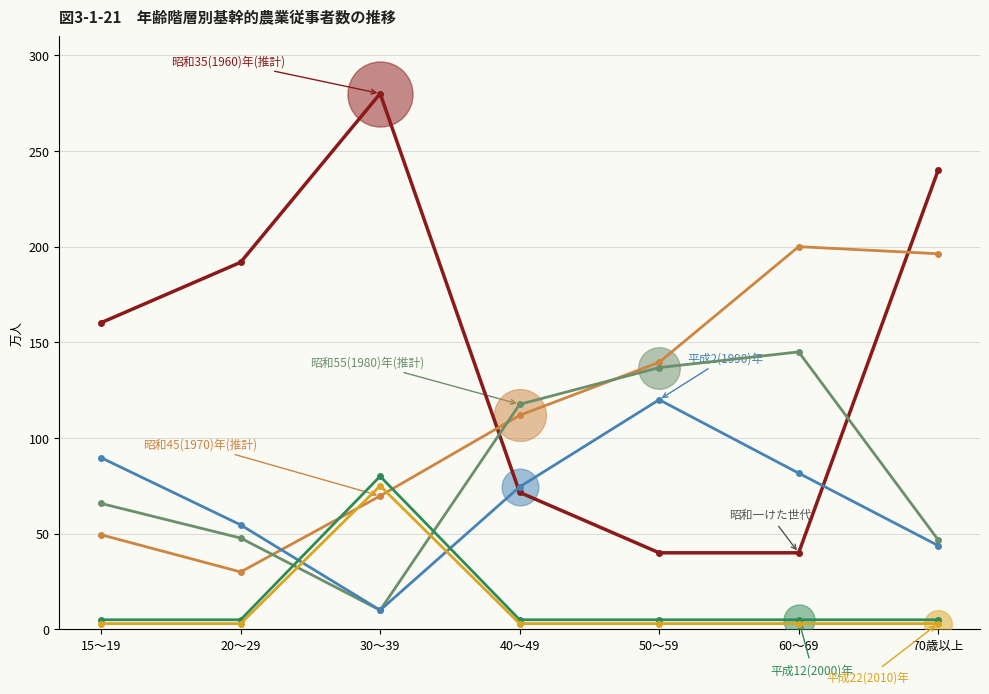

What is the label of the 7th point from the left?

70歳以上